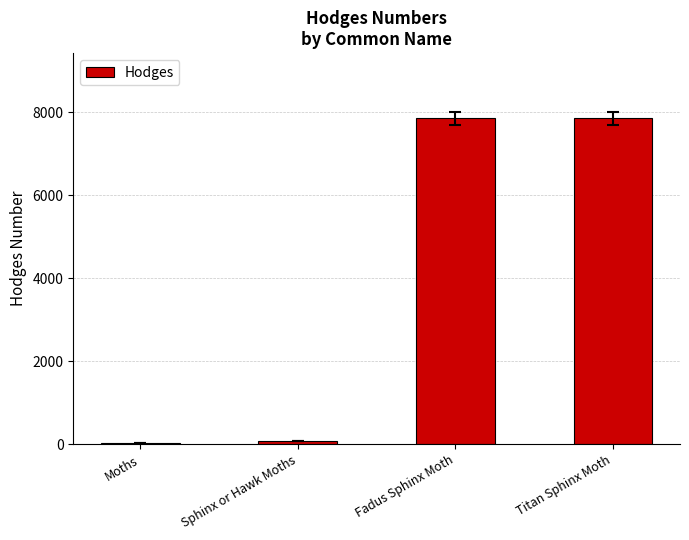

What is the sum of all values?

15817.4